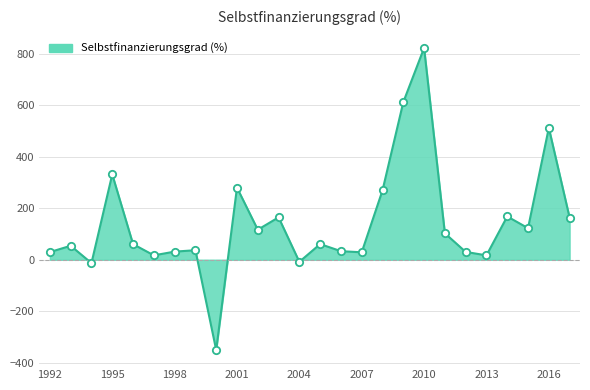

What is the smallest value displayed?

-350.4